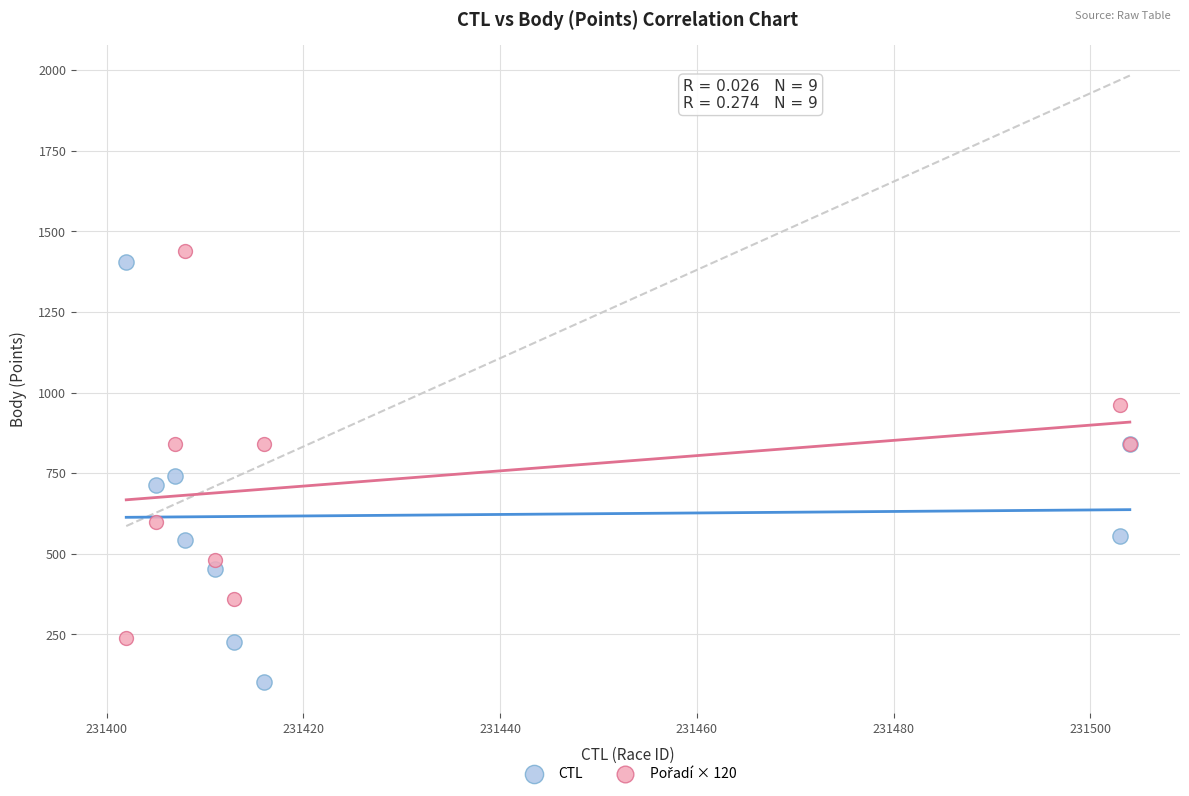

Across all series, what Y value is closest to 770?

740